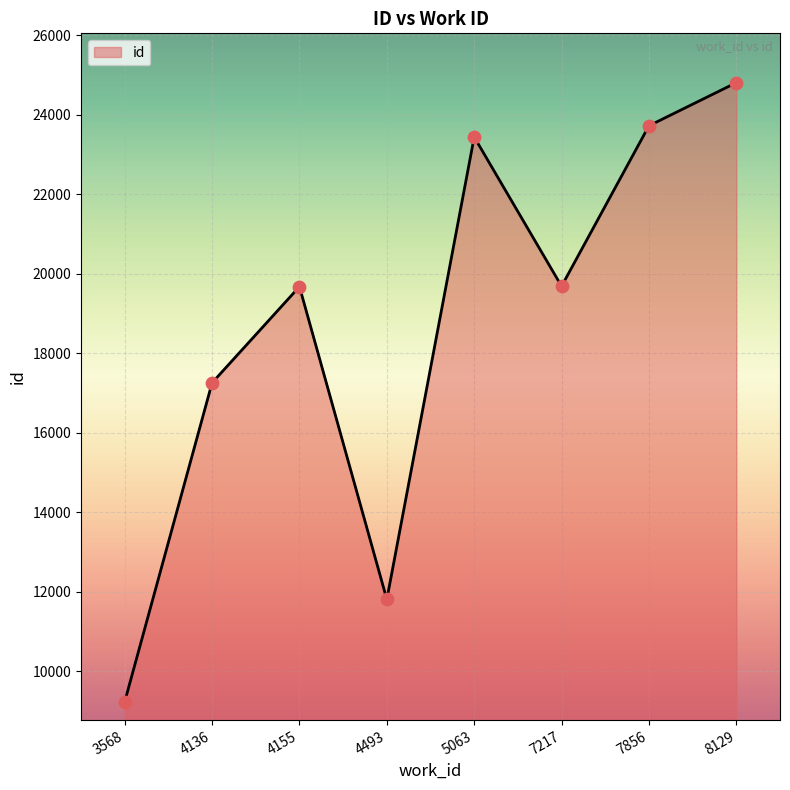

What is the ratio of the value at 4493 to the value at 5063?

0.5